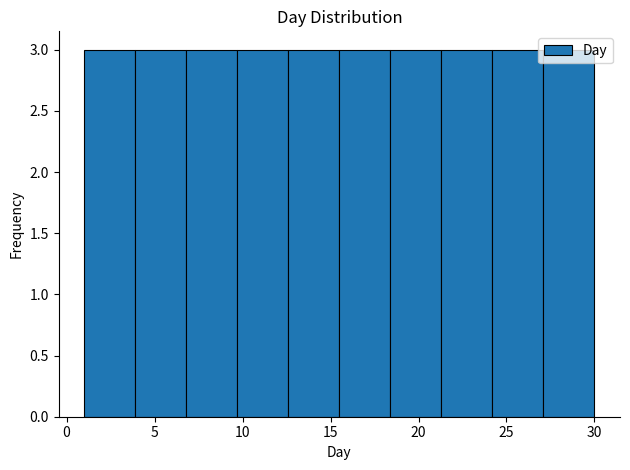

Reading left to right, list every bar in this chart as the range it spans on the x-axis followed by its height. Neither the bar edges nor the heights are printed on the chart, so give them approximately, as read against the axes.

1.0 to 3.9: 3
3.9 to 6.8: 3
6.8 to 9.7: 3
9.7 to 12.6: 3
12.6 to 15.5: 3
15.5 to 18.4: 3
18.4 to 21.3: 3
21.3 to 24.2: 3
24.2 to 27.1: 3
27.1 to 30.0: 3